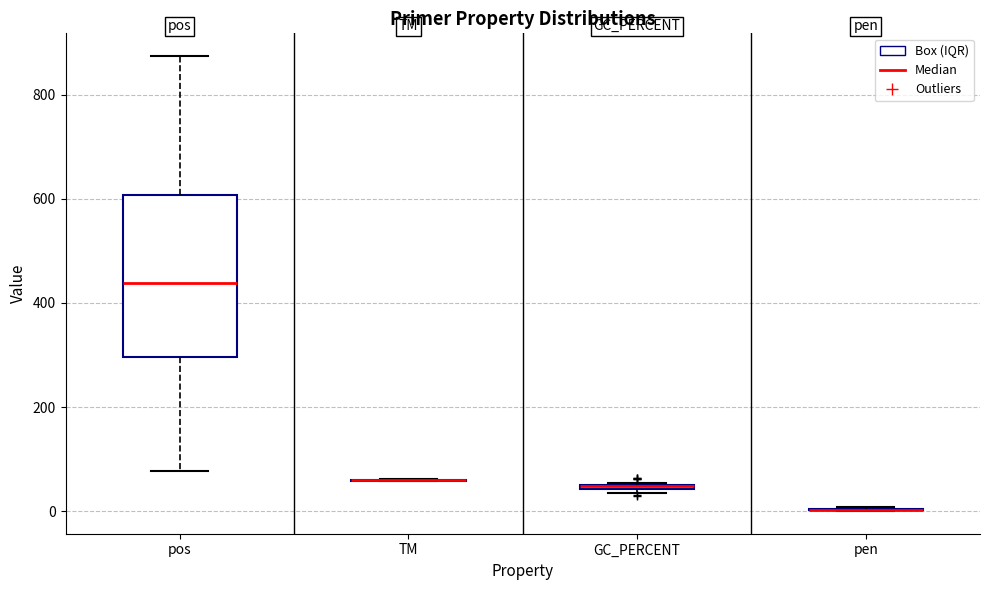

Where does the upper whisker of the box for pos end on the y-axis? The values are not printed on the chart, so give them approximately, as read against the axis.

880